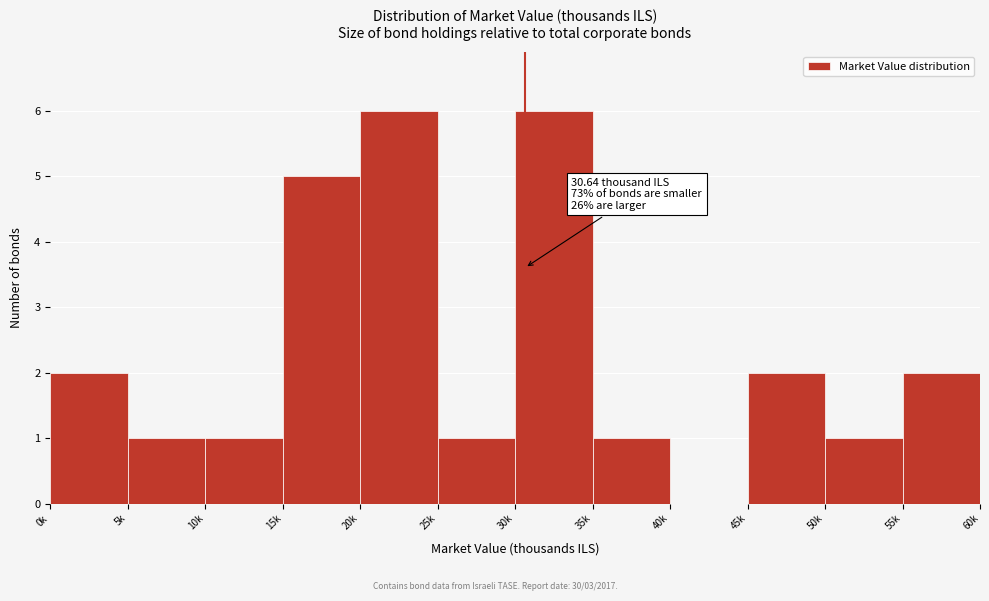

Reading left to right, what are all the values shown in this chart?

0k=2	5k=1	10k=1	15k=5	20k=6	25k=1	30k=6	35k=1	40k=0	45k=2	50k=1	55k=2